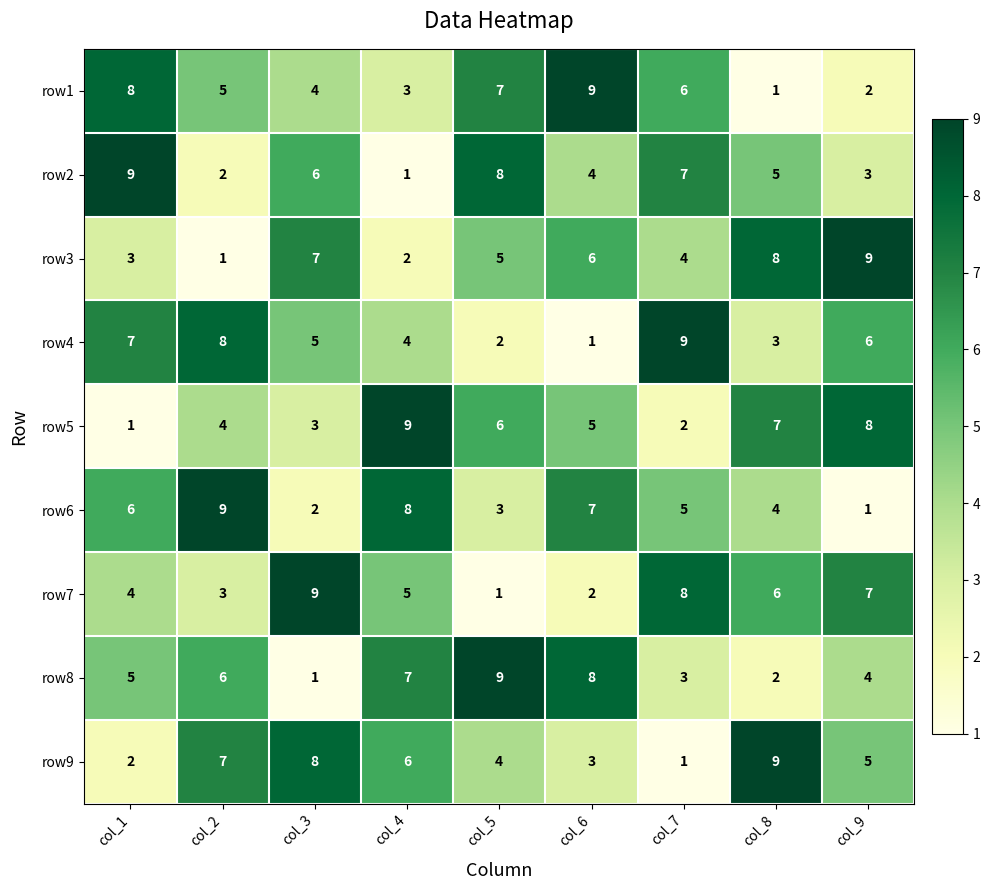

What is the approximate value of row7 at col_4?

5